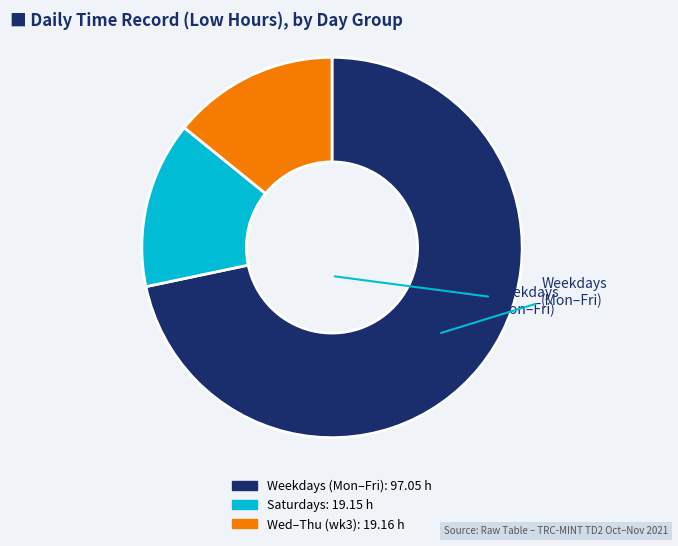

Count the number of slices in the pie.

3